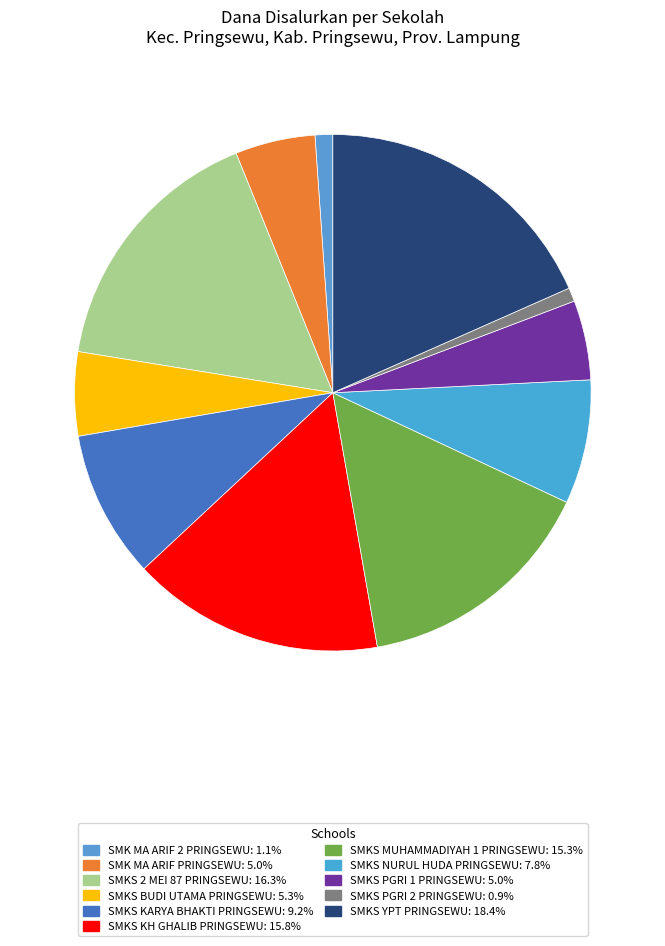

Is there a majority slice in this chart?

No